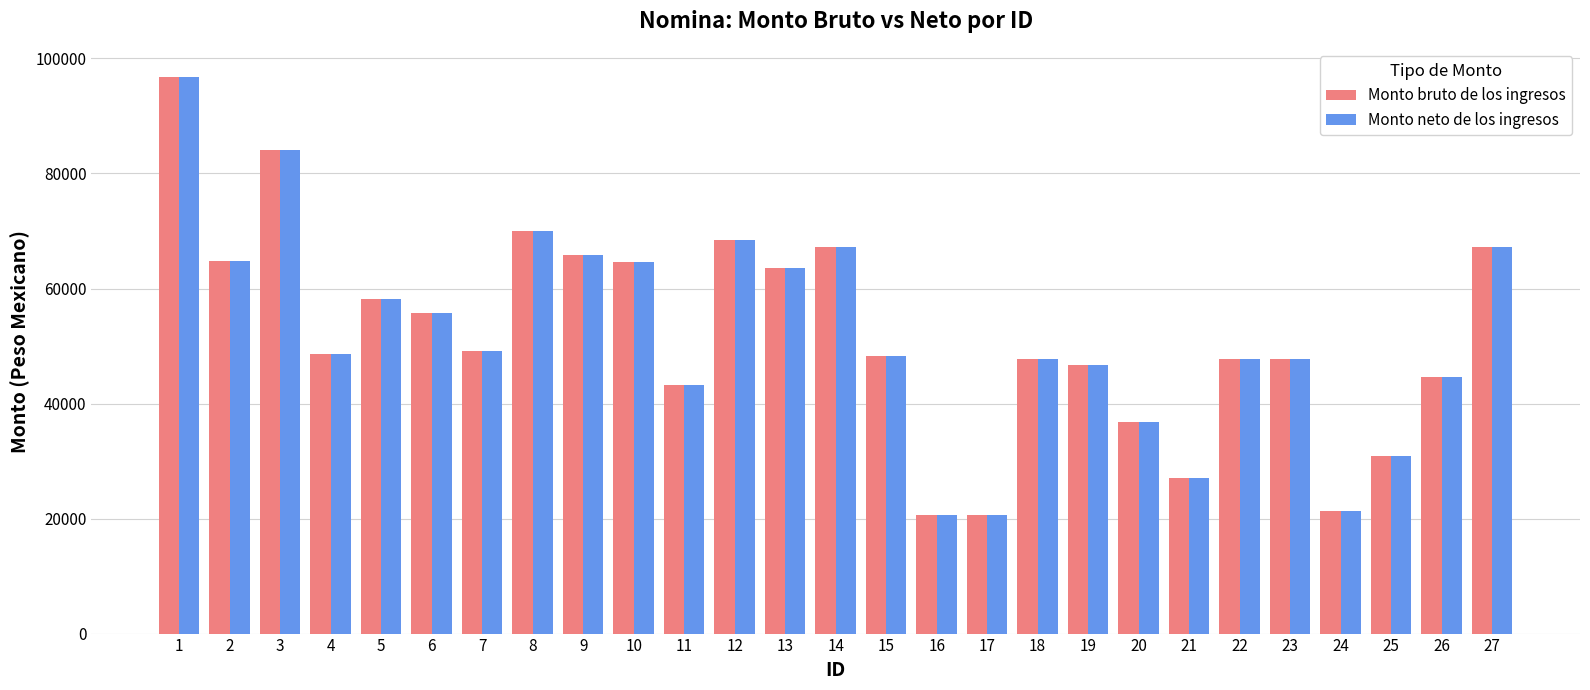

What value does the Monto neto de los ingresos series have at 16?

20579.9